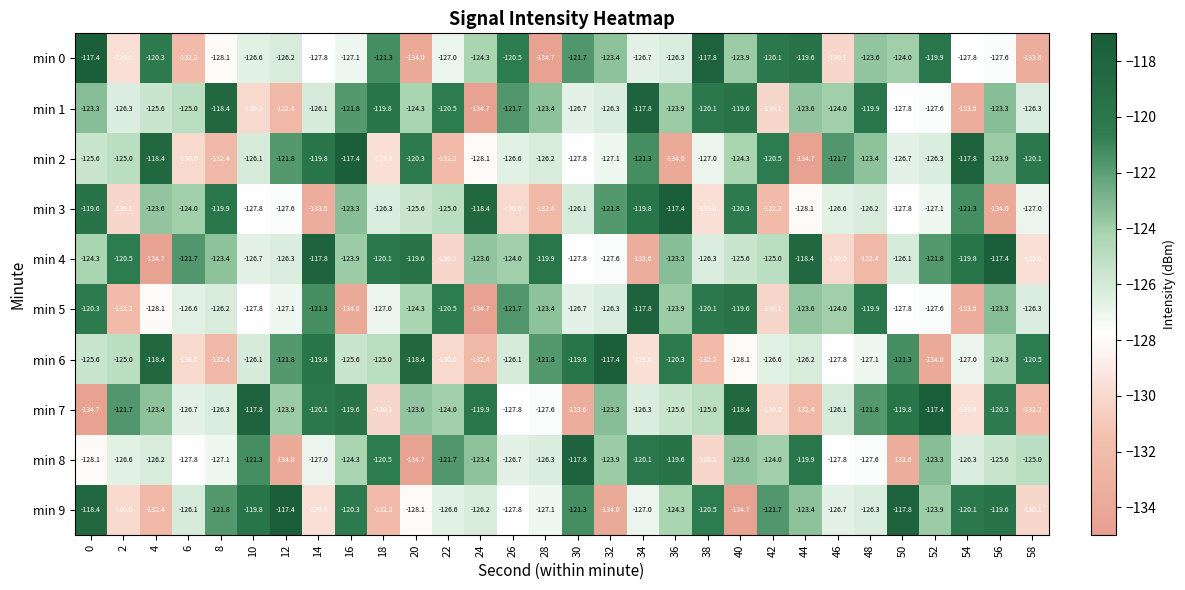

Is it true that min 1 equals -121.8 at 16?

True